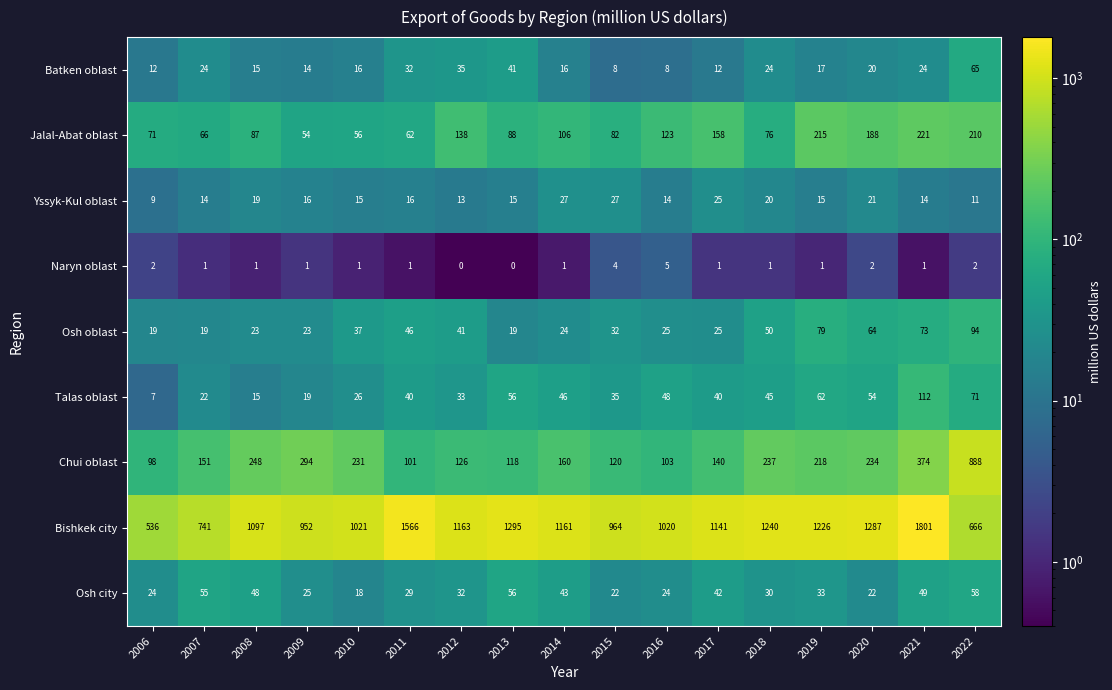

What value does the Osh oblast series have at 2014, to the nearest 5?

25